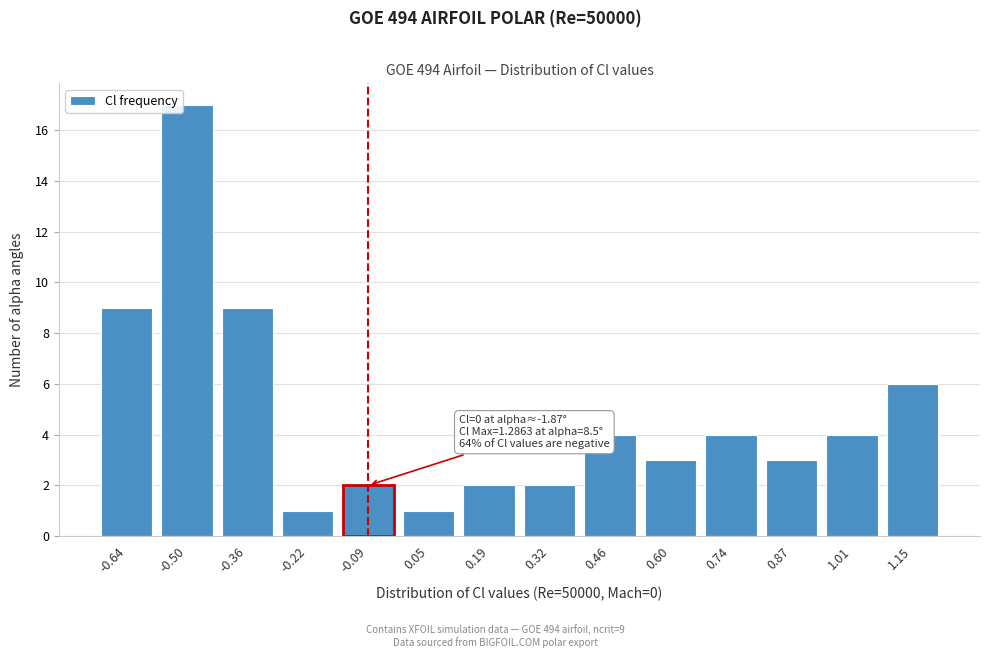

Reading left to right, transcribe all the data shown in this chart.

9	17	9	1	2	1	2	2	4	3	4	3	4	6